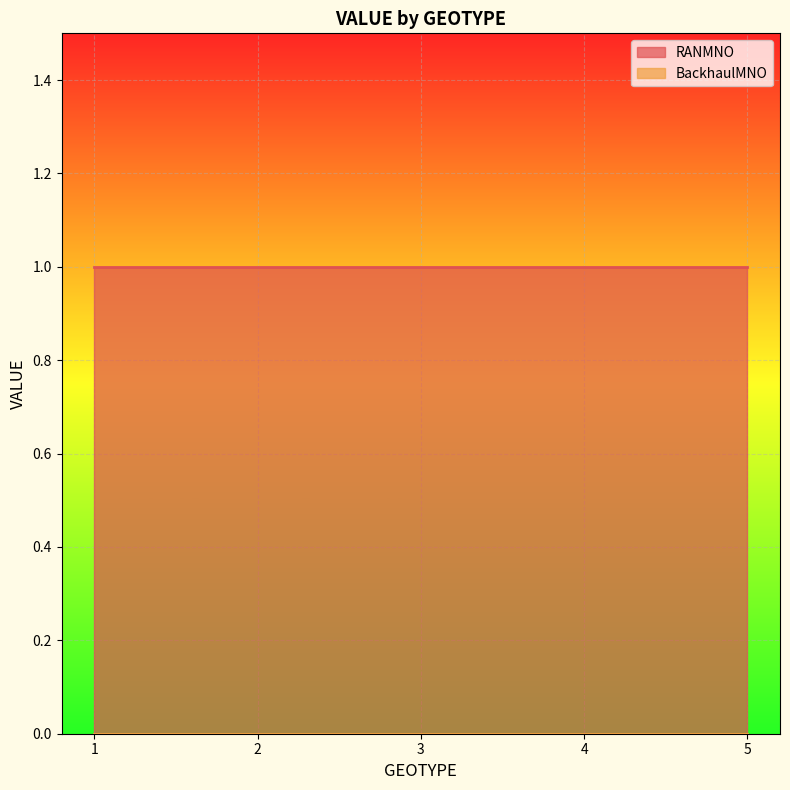

What is the total value across all series at 3?

1